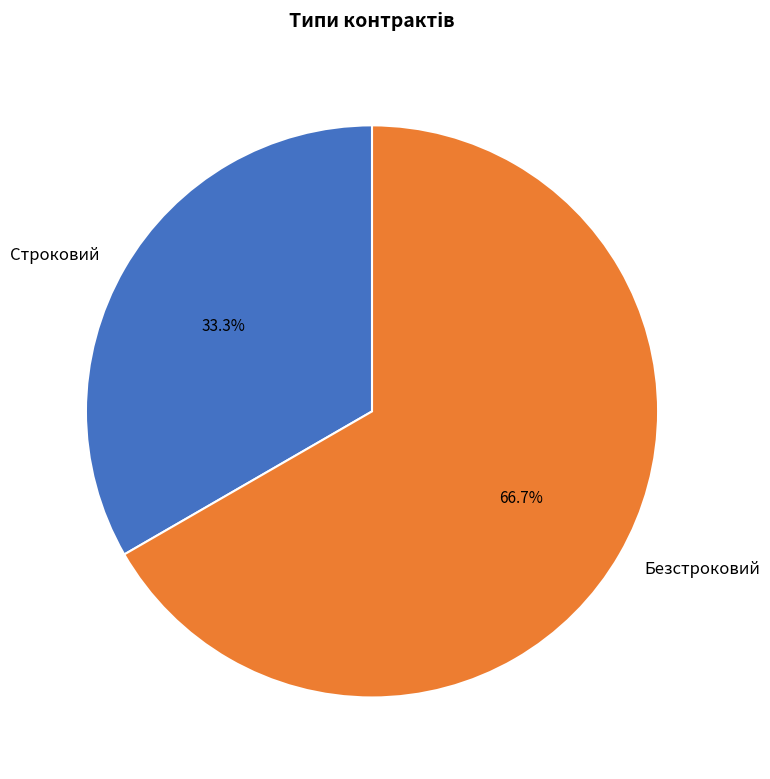

Which category has the smallest portion of the pie?

Строковий